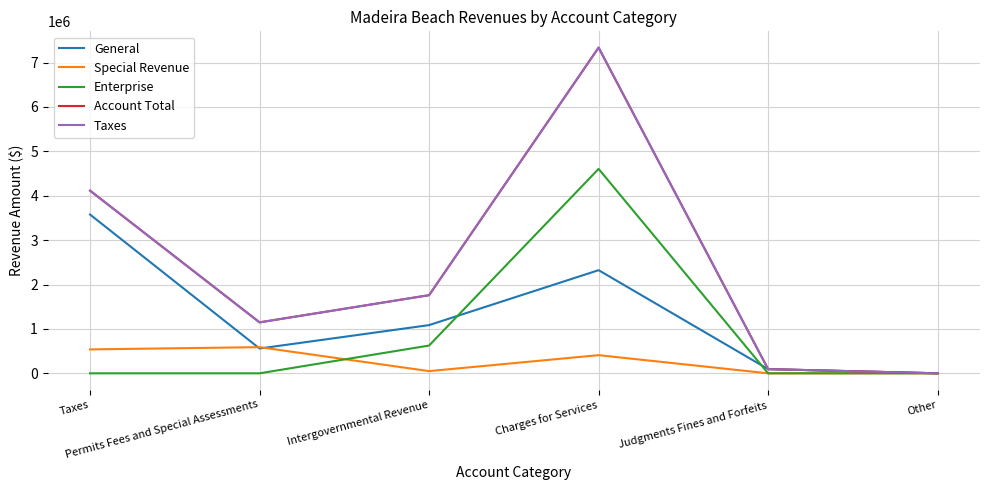

What is the difference between the maximum and minimum values in the Enterprise series?

4604625